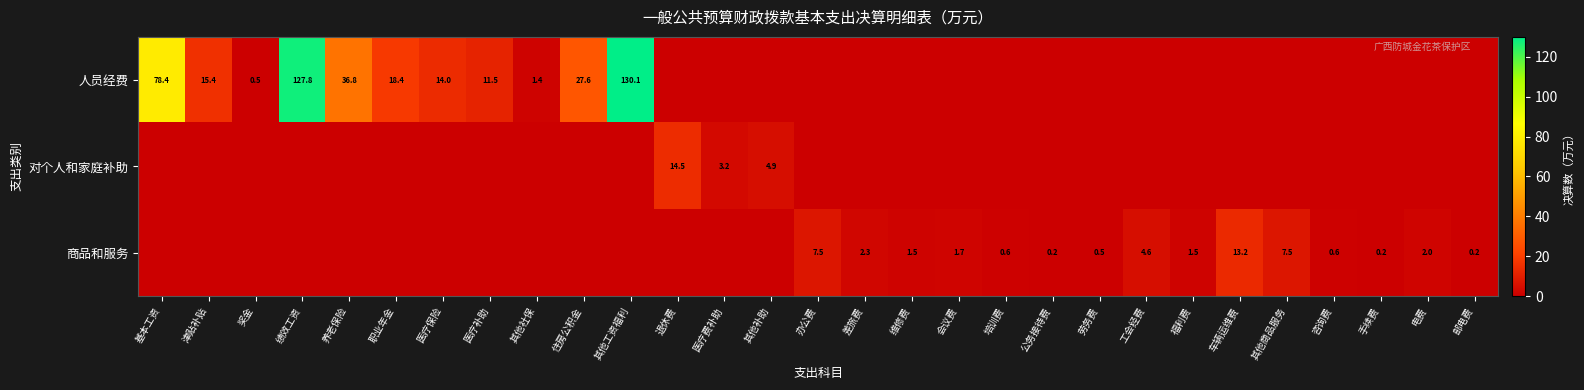

Which label corresponds to the largest value in the chart?

其他工资福利